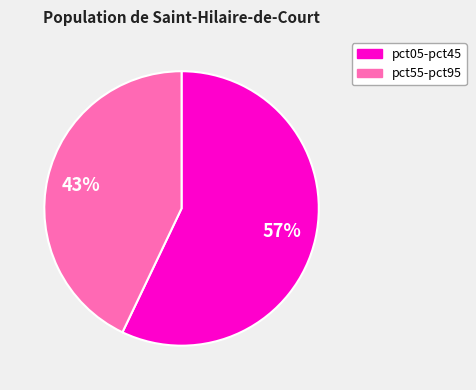

Is it true that pct05-pct45 is 57% of the pie?

True